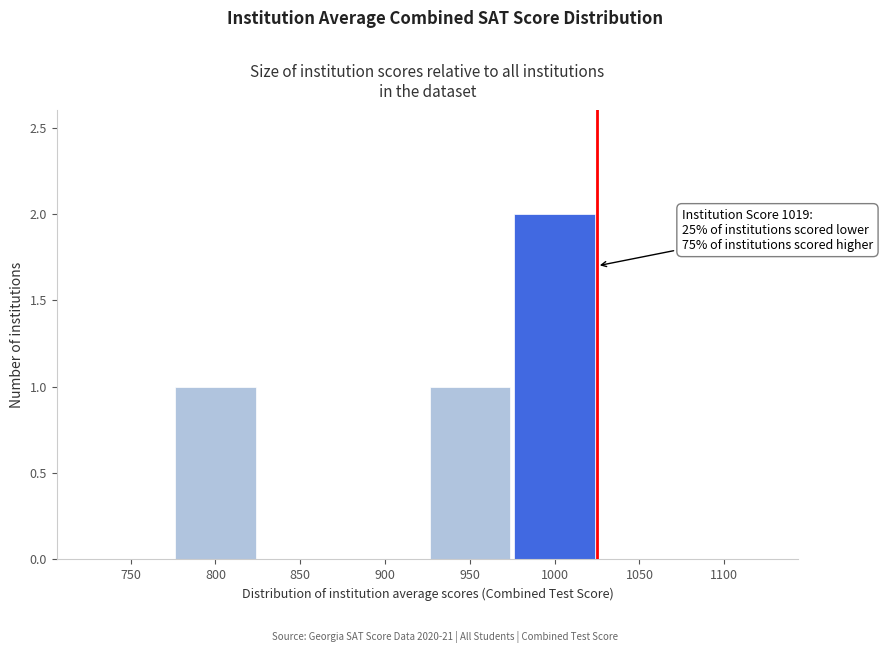

Reading left to right, extract all data points from this chart.

750=0	800=1	850=0	900=0	950=1	1000=2	1050=0	1100=0